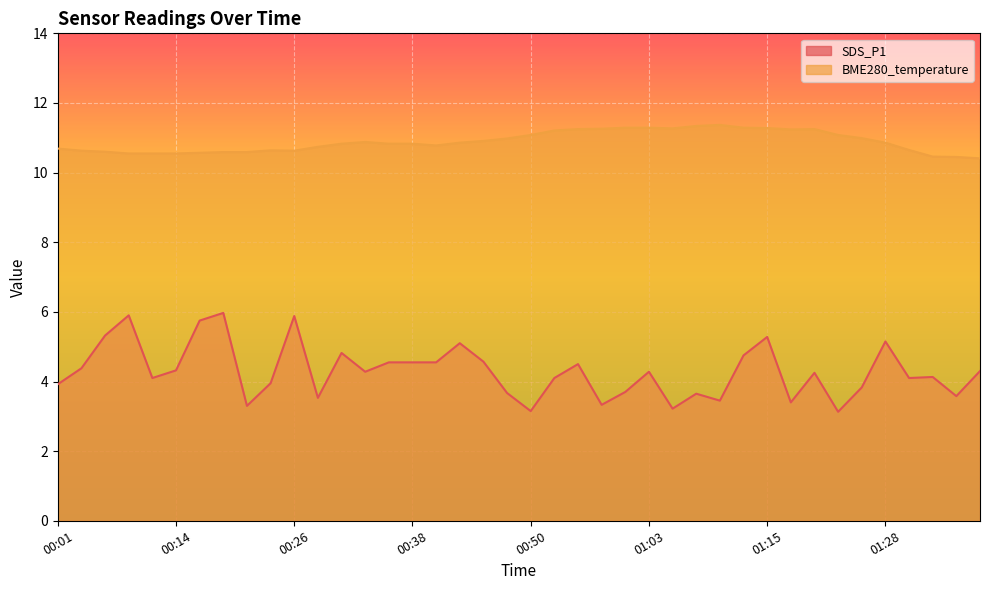

At which category is the sum across all series the highest?

00:18